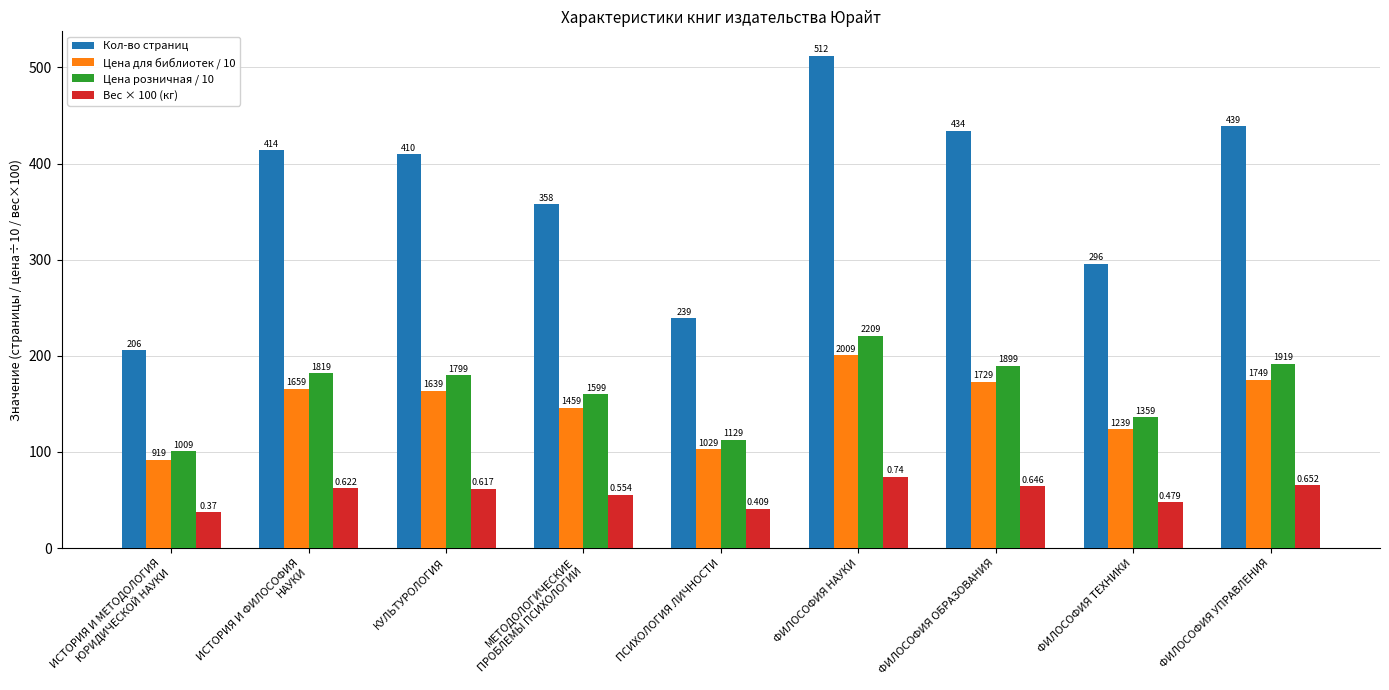

Does the chart contain stacked bars?

No